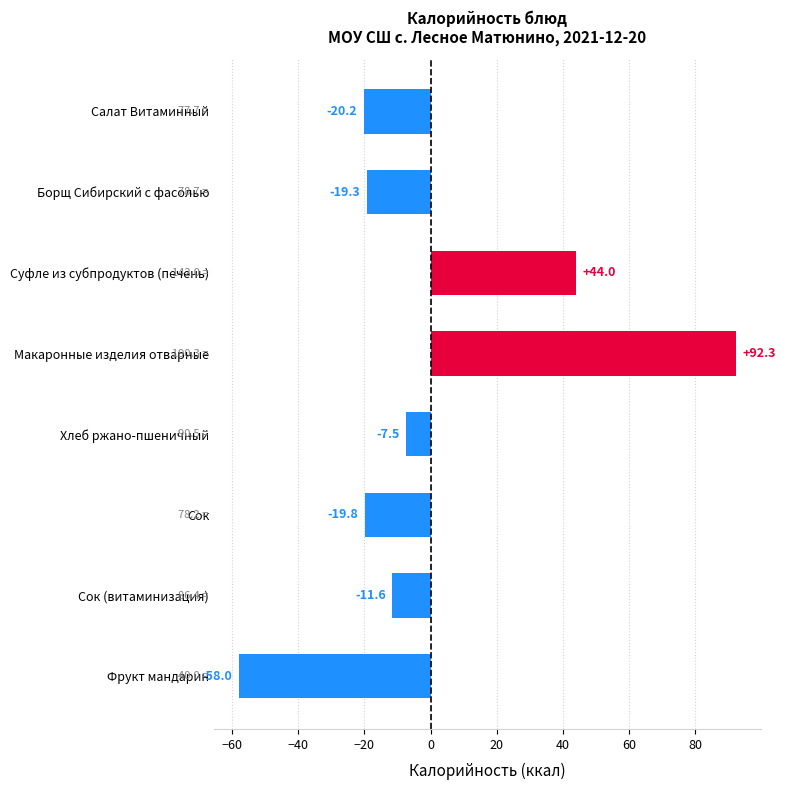

What is the minimum value shown in the chart?

-58.0